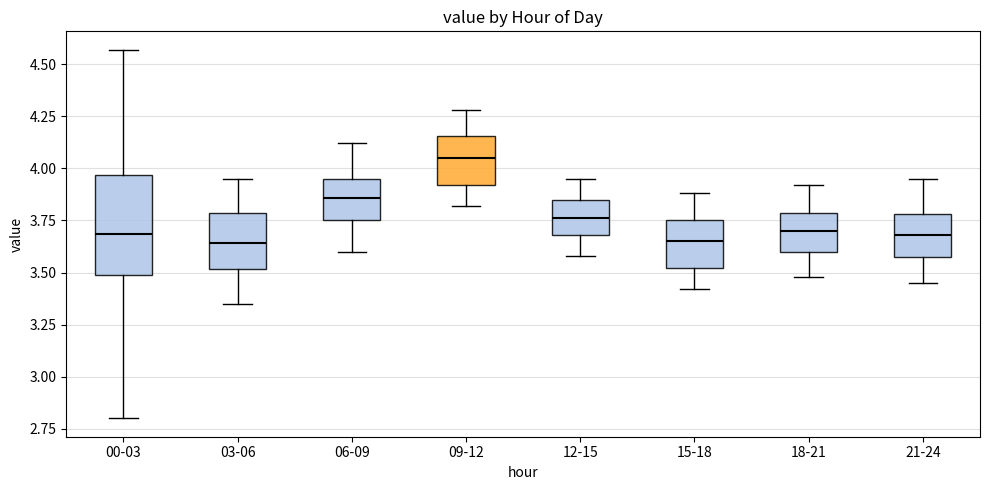

Comparing the boxes themselves (not the whiskers), which one is the tallest?

00-03